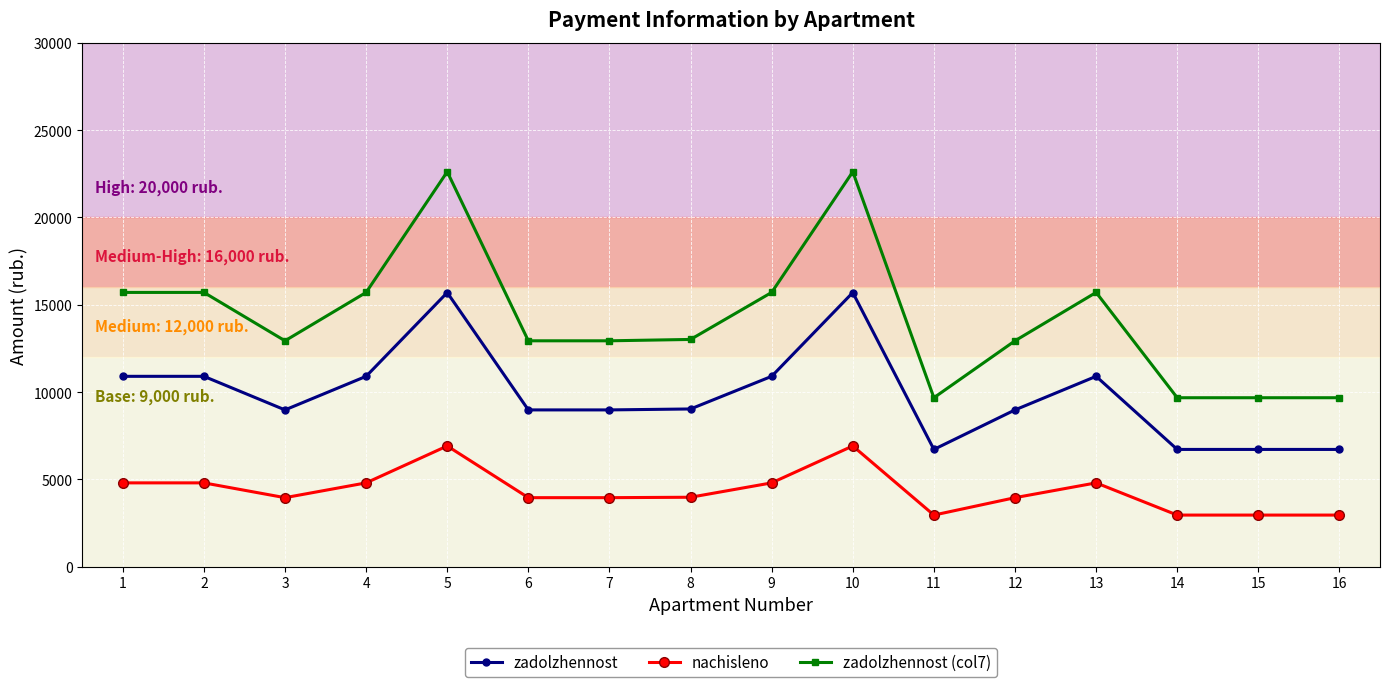

Is the value of zadolzhennost at 13 greater than the value of zadolzhennost (col7) at 6?

No